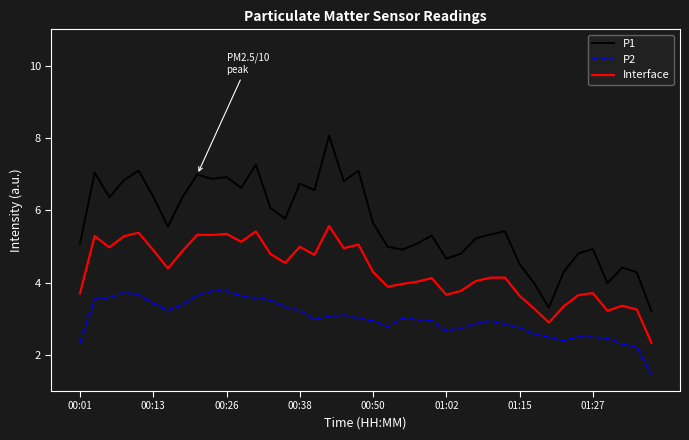

Which series has the largest range (max minus min)?

P1